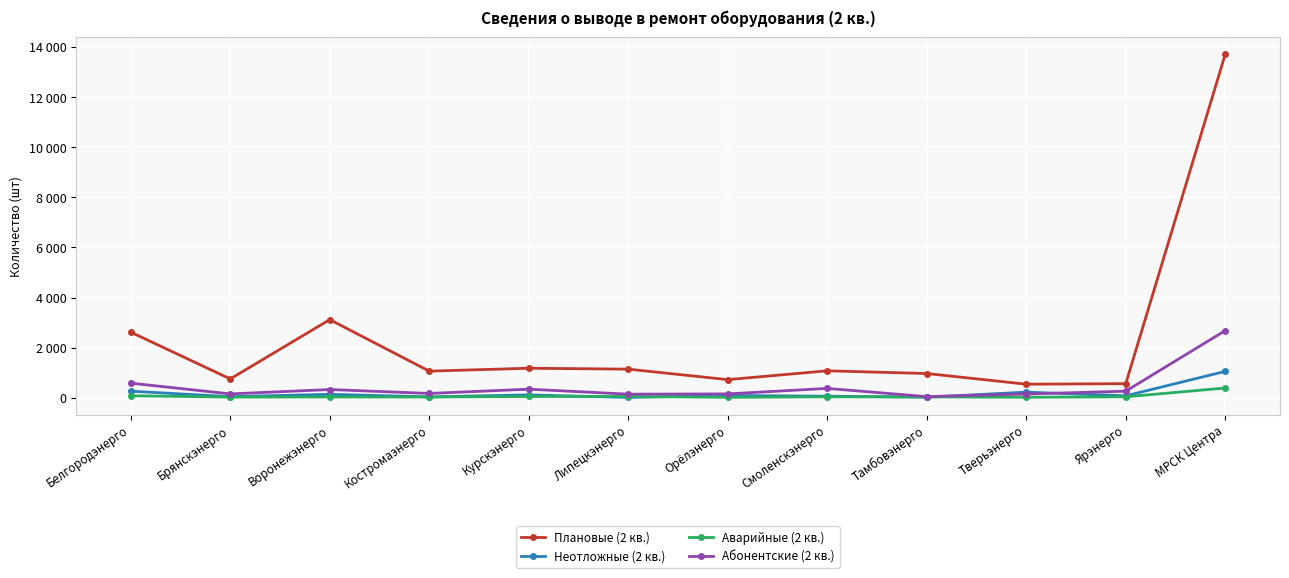

Between Курскэнерго and Ярэнерго, which is larger?

Курскэнерго